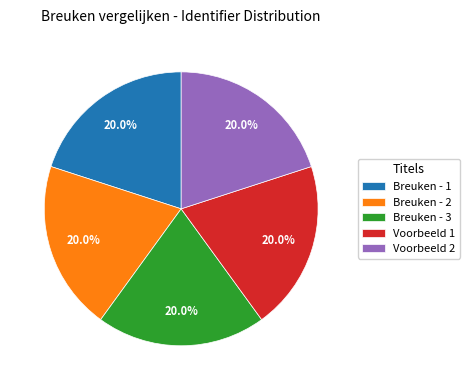

Is there any slice that represents more than half of the pie?

No